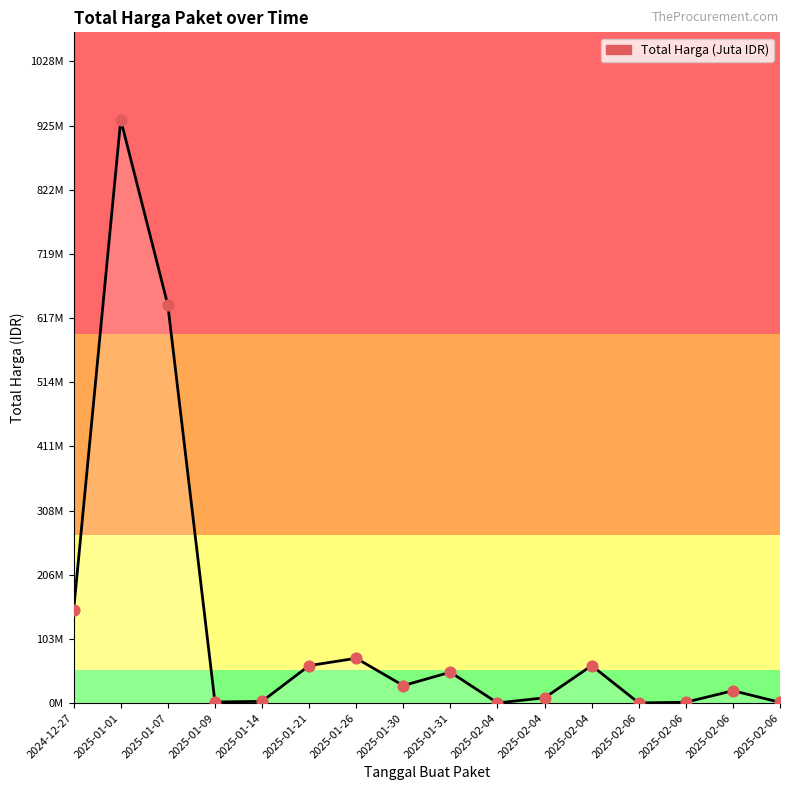

Between 2025-02-06 and 2025-01-07, which is larger?

2025-01-07